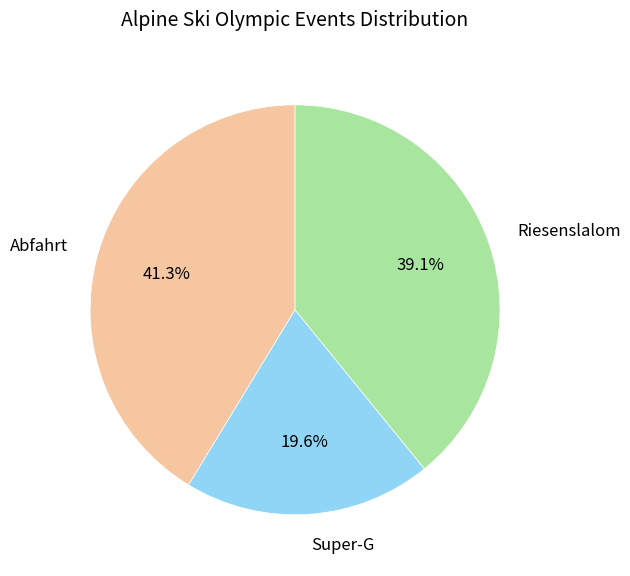

Approximately how many times larger is the value at Super-G compared to Riesenslalom?

0.5